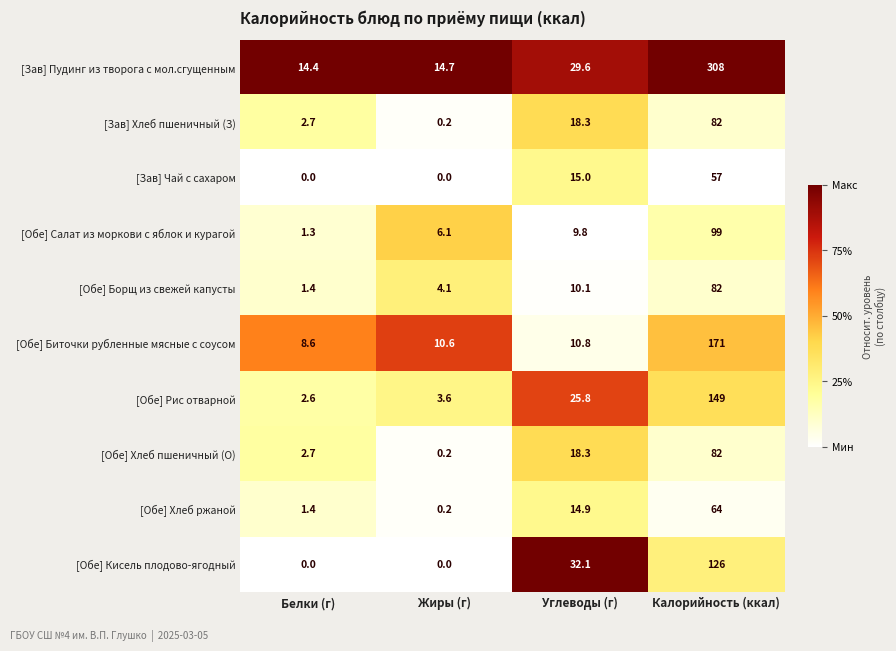

What is the sum of the [Обе] Хлеб пшеничный (О) values at Калорийность (ккал) and Углеводы (г)?

100.3